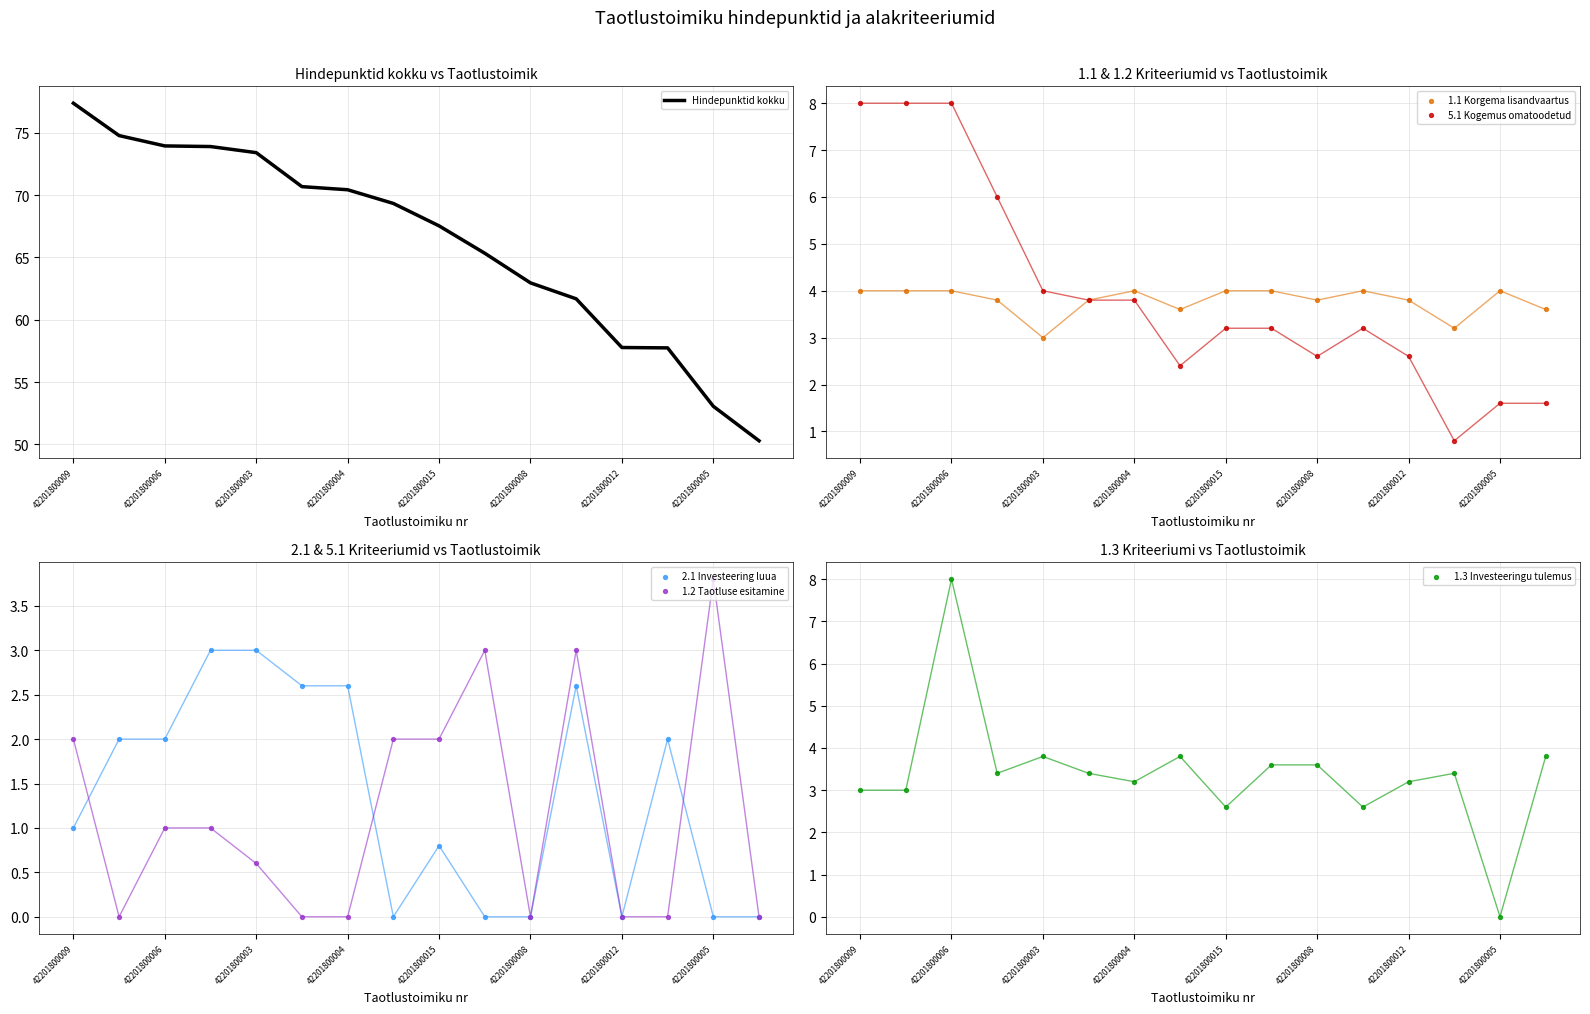

Which series reaches the minimum Y coordinate?

2.1 Investeering luua